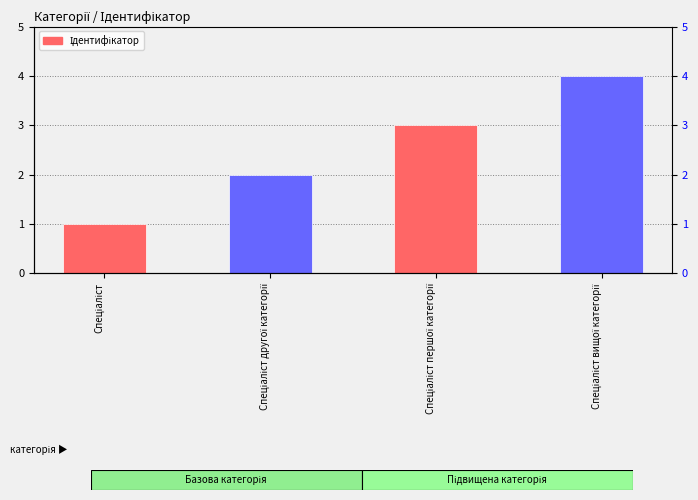

True or false: the data shows 3 at Спеціаліст другої категорії.

False